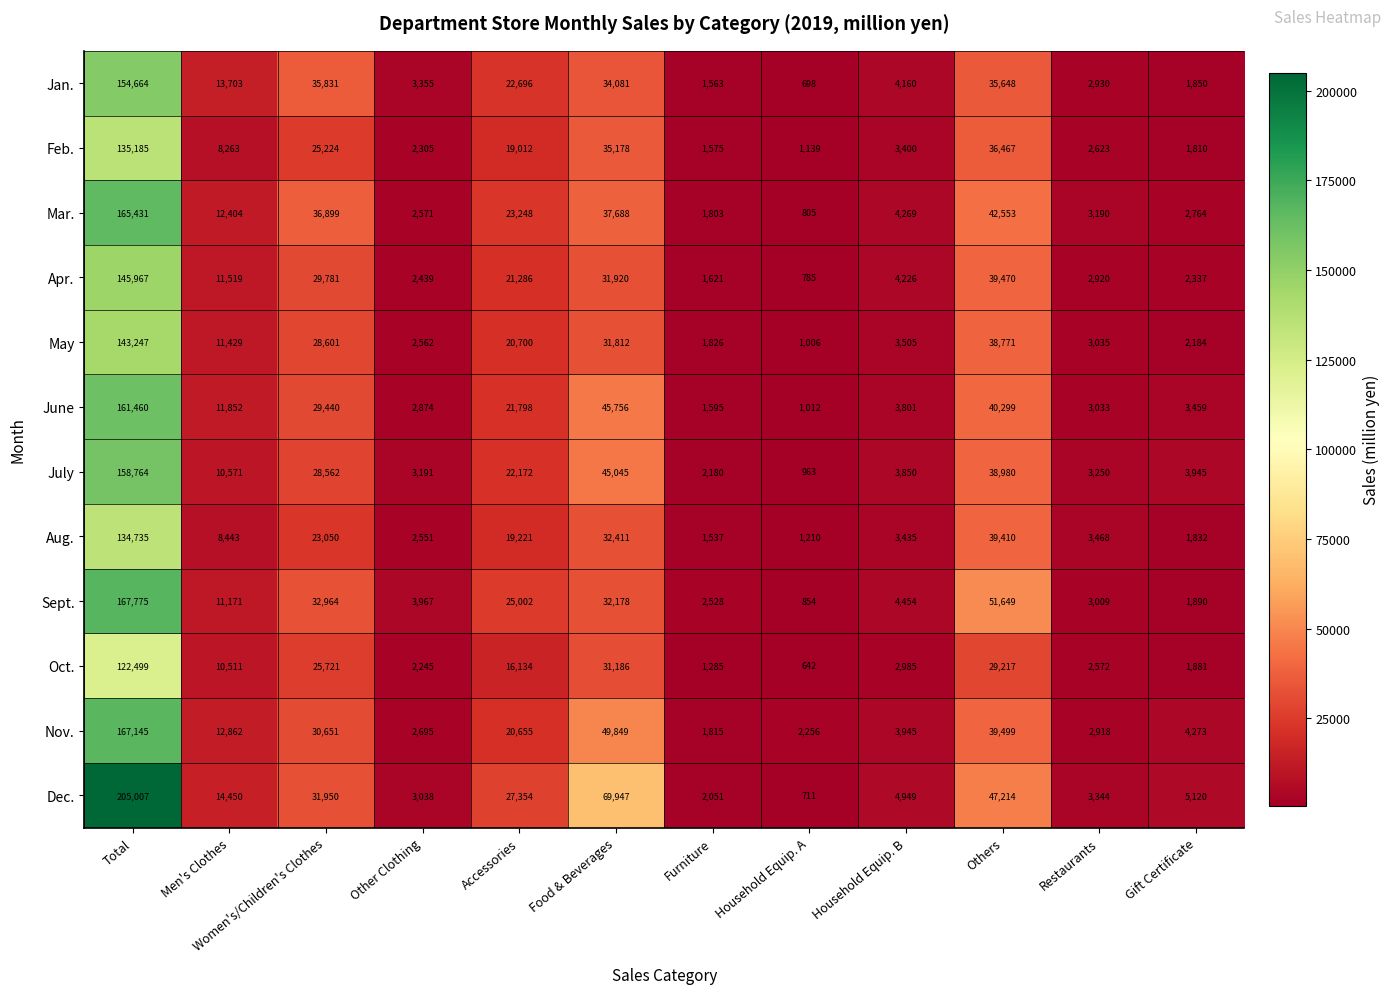

What is the sum of the Sept. values at Men's Clothes and Accessories?

36173